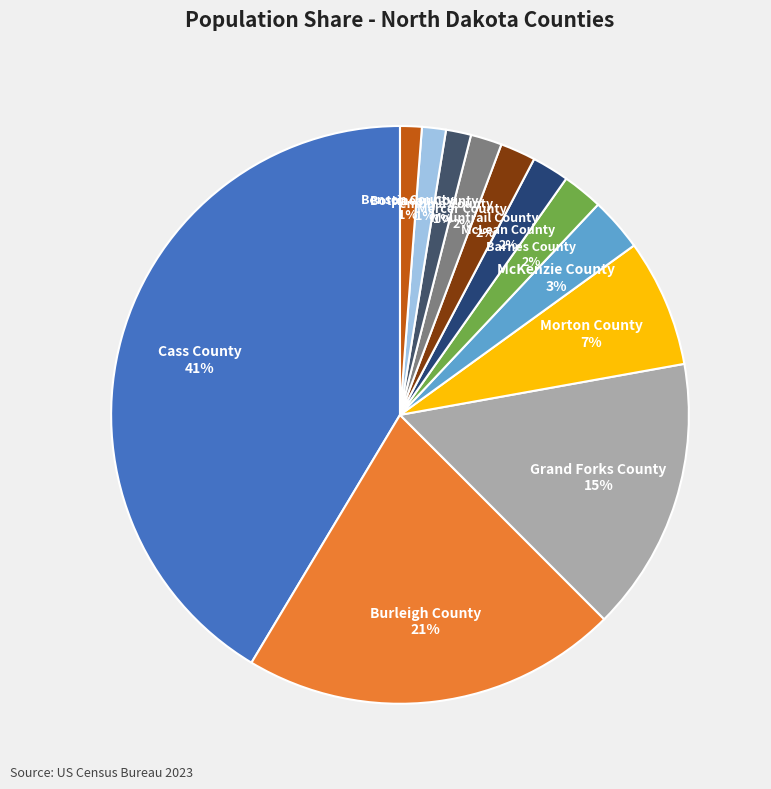

To the nearest percent, what is the difference between the largest and smallest slice percentages?

40%